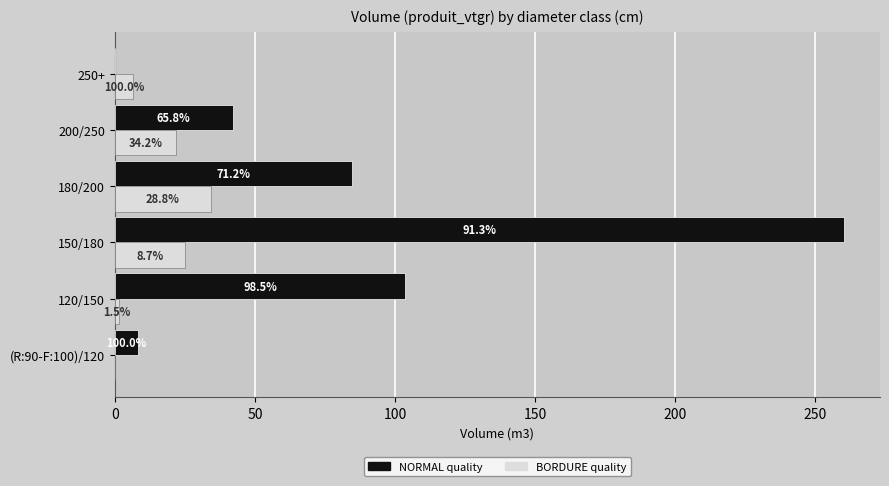

List the series in order of their overall mean, highest first.

NORMAL quality, BORDURE quality